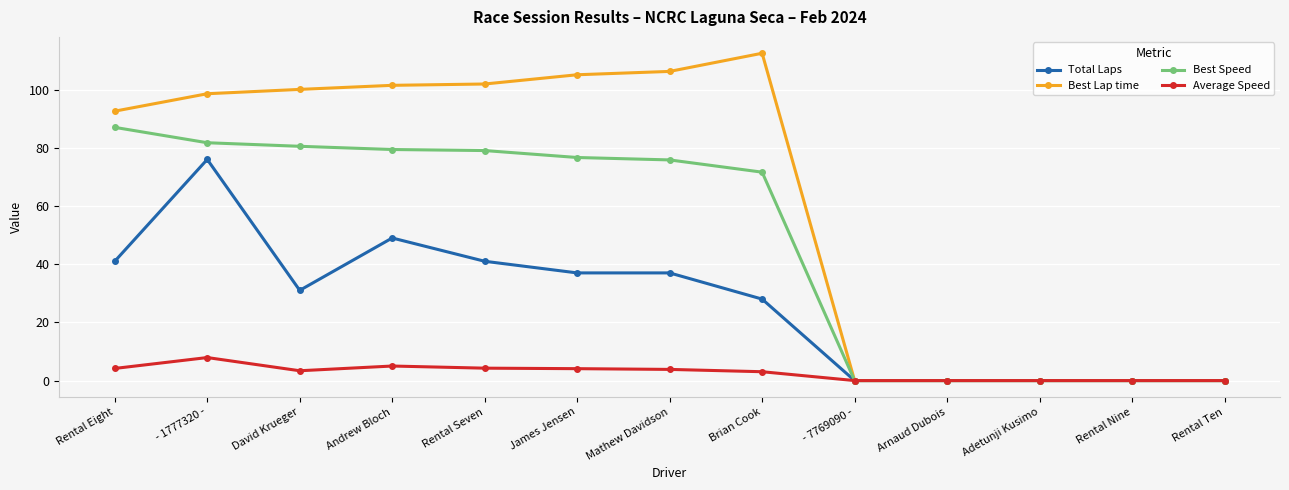

What are all the series names shown in the legend?

Total Laps, Best Lap time, Best Speed, Average Speed